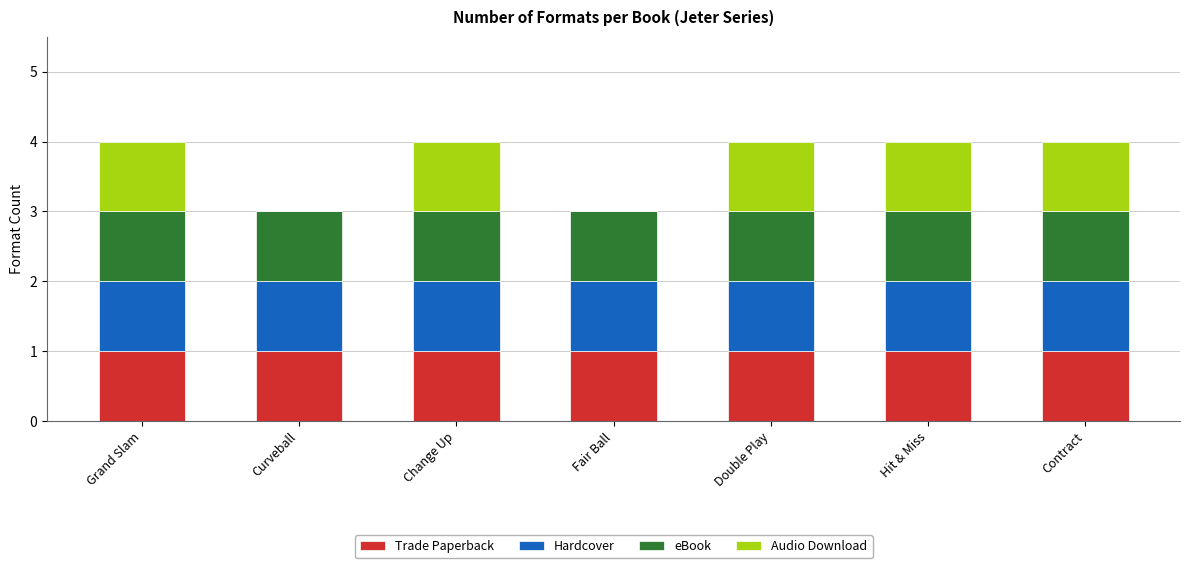

Reading left to right, transcribe the values for Trade Paperback.

Grand Slam=1	Curveball=1	Change Up=1	Fair Ball=1	Double Play=1	Hit & Miss=1	Contract=1